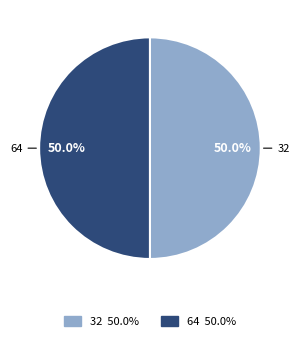

What is the ratio of the value at 64 to the value at 32?

1.0